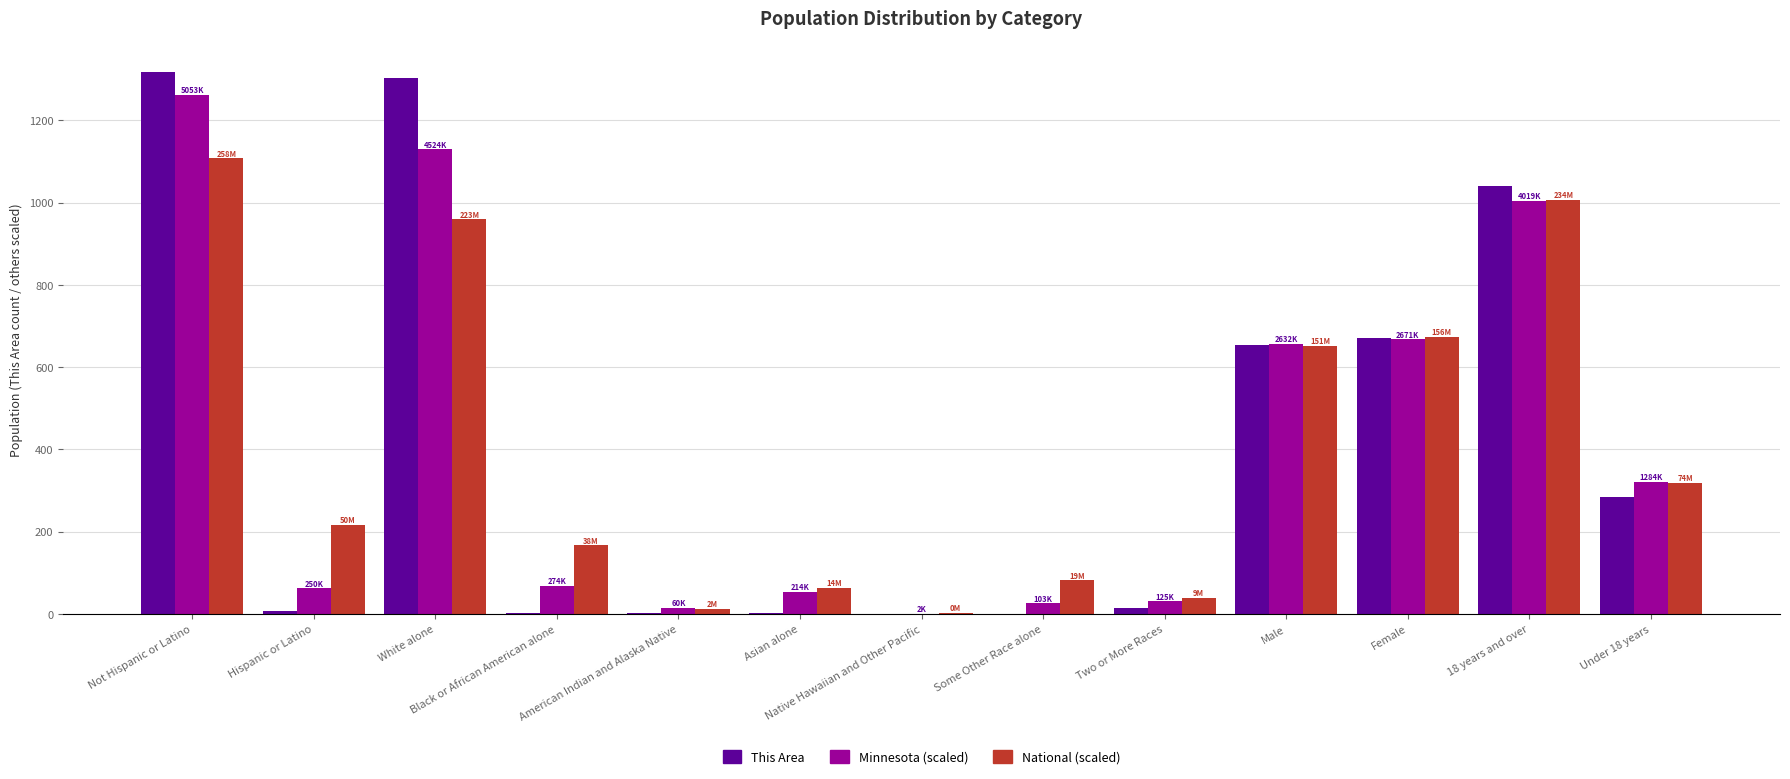

What is the total value across all series at American Indian and Alaska Native?

29.8